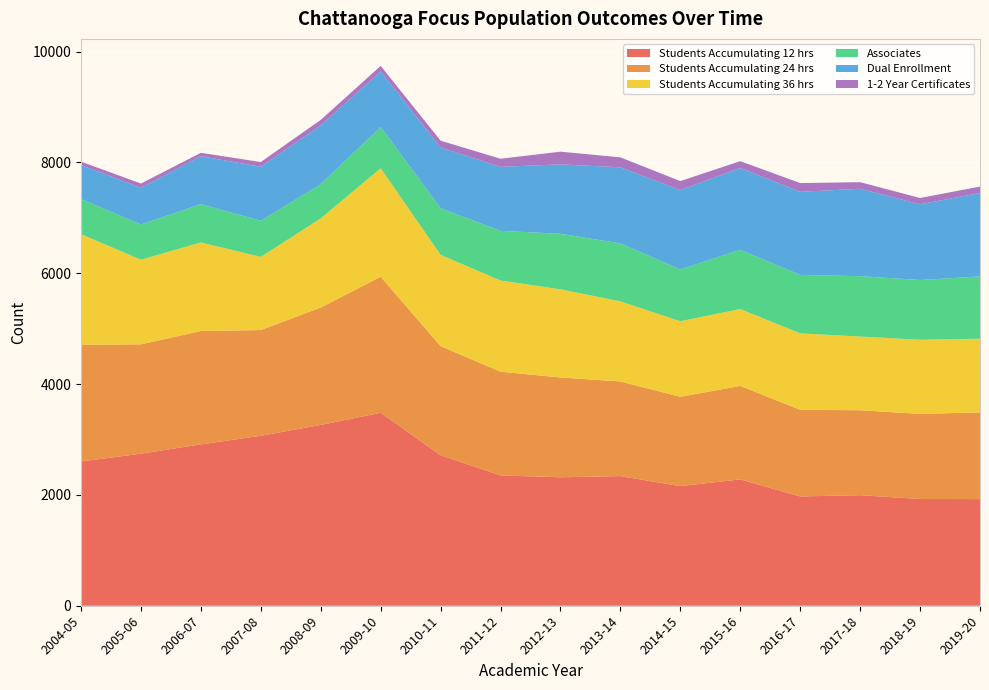

Reading left to right, extract all data points from this chart.

Students Accumulating 12 hrs: 2004-05=2603	2005-06=2744	2006-07=2912	2007-08=3067	2008-09=3263	2009-10=3482	2010-11=2716	2011-12=2351	2012-13=2318	2013-14=2339	2014-15=2159	2015-16=2280	2016-17=1972	2017-18=1995	2018-19=1926	2019-20=1924
Students Accumulating 24 hrs: 2004-05=2106	2005-06=1973	2006-07=2045	2007-08=1908	2008-09=2118	2009-10=2454	2010-11=1969	2011-12=1872	2012-13=1801	2013-14=1708	2014-15=1611	2015-16=1687	2016-17=1563	2017-18=1533	2018-19=1536	2019-20=1564
Students Accumulating 36 hrs: 2004-05=1996	2005-06=1527	2006-07=1599	2007-08=1320	2008-09=1609	2009-10=1959	2010-11=1647	2011-12=1646	2012-13=1591	2013-14=1446	2014-15=1364	2015-16=1387	2016-17=1380	2017-18=1330	2018-19=1338	2019-20=1331
Associates: 2004-05=635	2005-06=636	2006-07=692	2007-08=652	2008-09=617	2009-10=745	2010-11=842	2011-12=896	2012-13=1002	2013-14=1046	2014-15=935	2015-16=1069	2016-17=1055	2017-18=1089	2018-19=1078	2019-20=1124
Dual Enrollment: 2004-05=612	2005-06=661	2006-07=865	2007-08=974	2008-09=1060	2009-10=1003	2010-11=1095	2011-12=1155	2012-13=1253	2013-14=1373	2014-15=1432	2015-16=1477	2016-17=1499	2017-18=1578	2018-19=1366	2019-20=1506
1-2 Year Certificates: 2004-05=62	2005-06=78	2006-07=60	2007-08=86	2008-09=101	2009-10=99	2010-11=123	2011-12=146	2012-13=229	2013-14=179	2014-15=162	2015-16=123	2016-17=158	2017-18=118	2018-19=114	2019-20=115